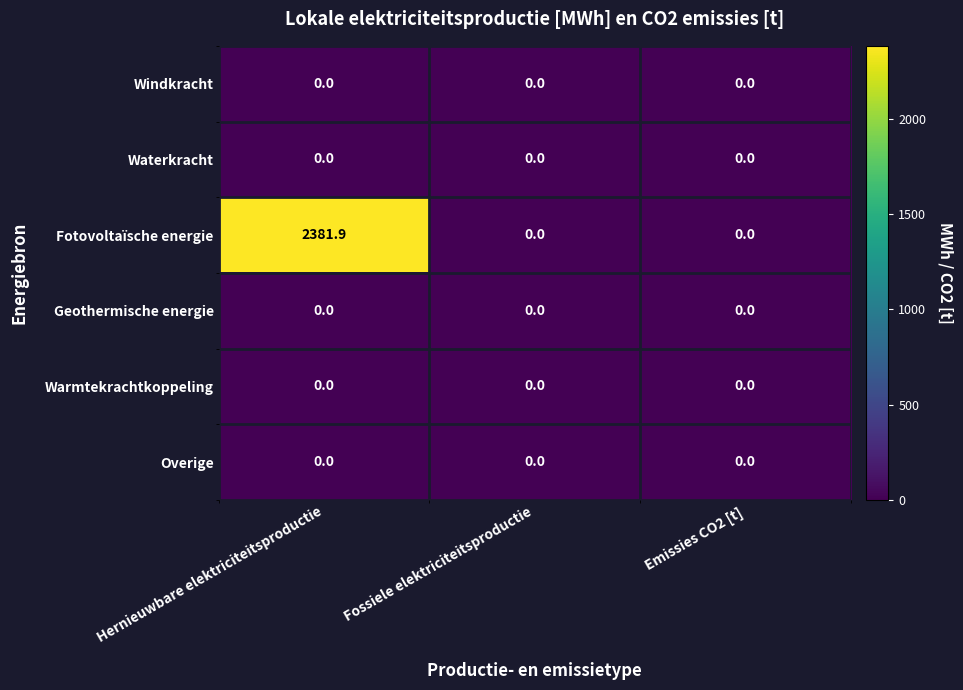

How many categories are shown in the chart?

3